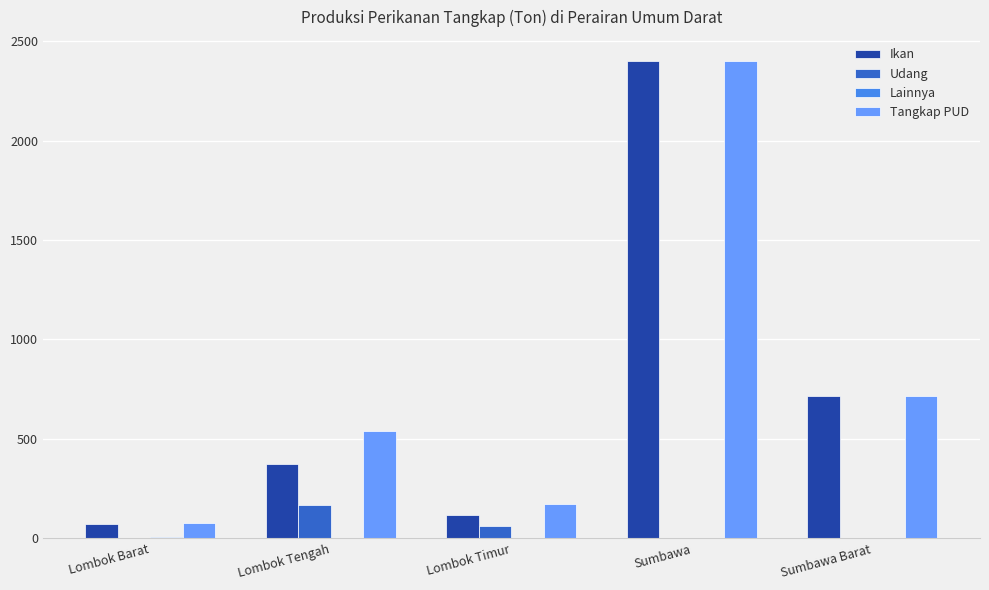

Which label corresponds to the largest value in the chart?

Sumbawa